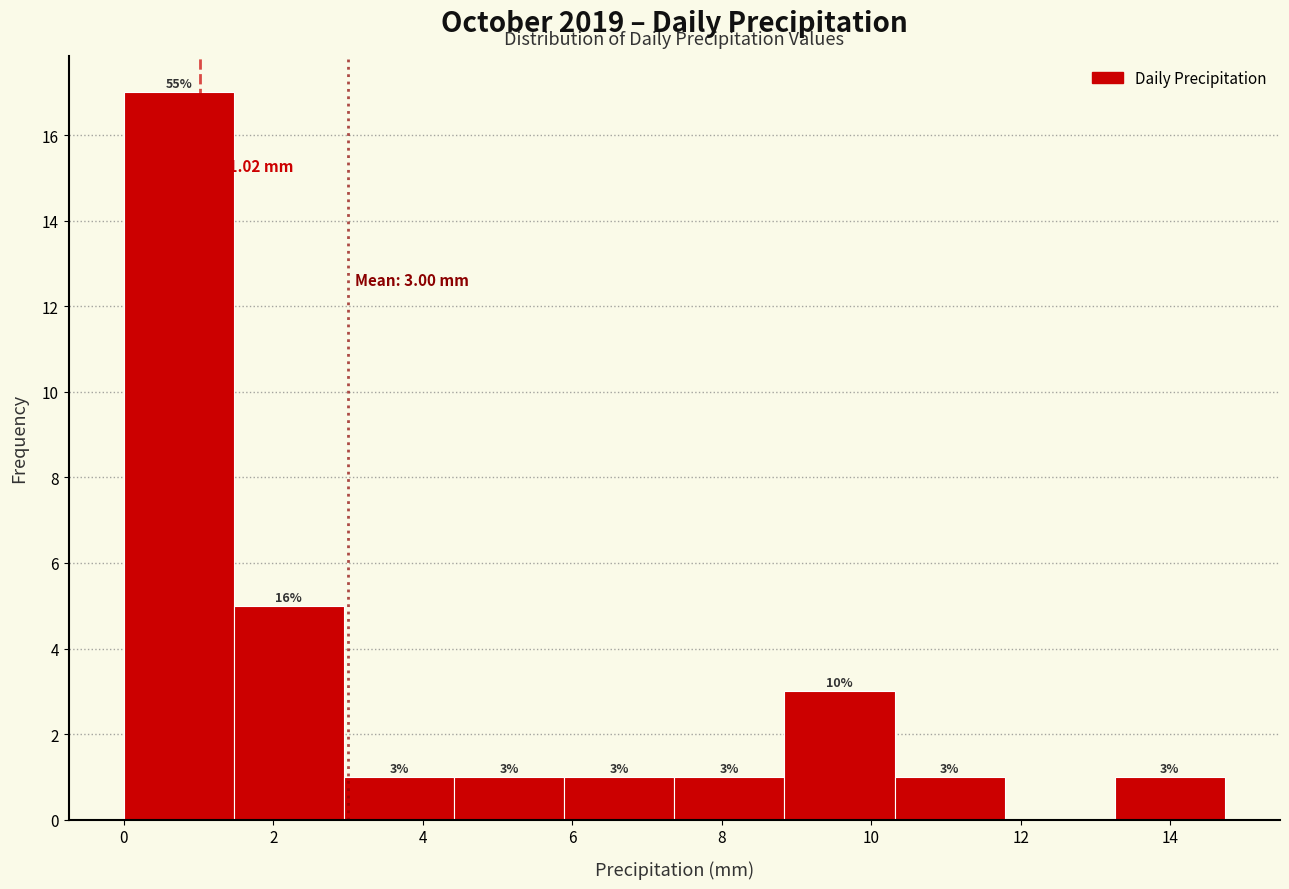

Over which range of the x-axis is the bar tallest?

0.0 to 1.4